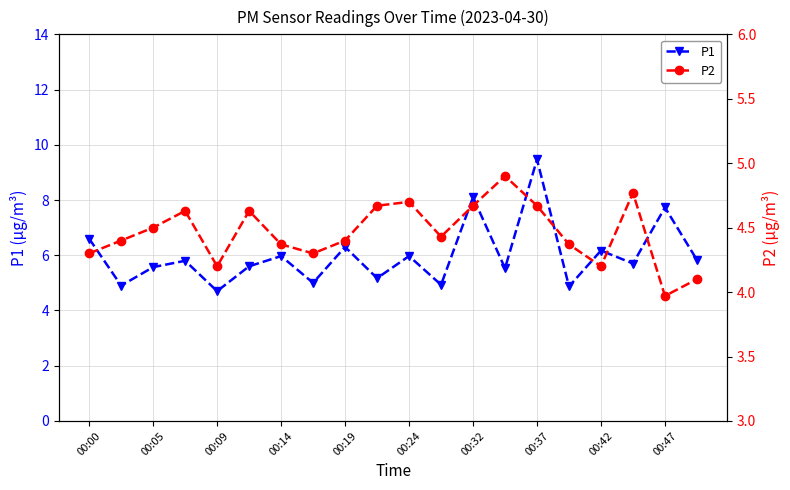

At which label does P1 first exceed 5?

00:00